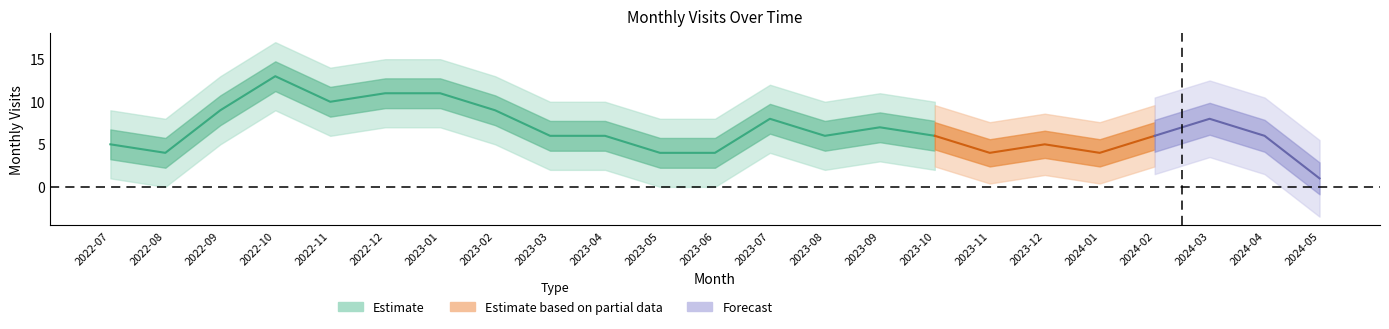

The value at 2023-07 is 8. True or false?

True